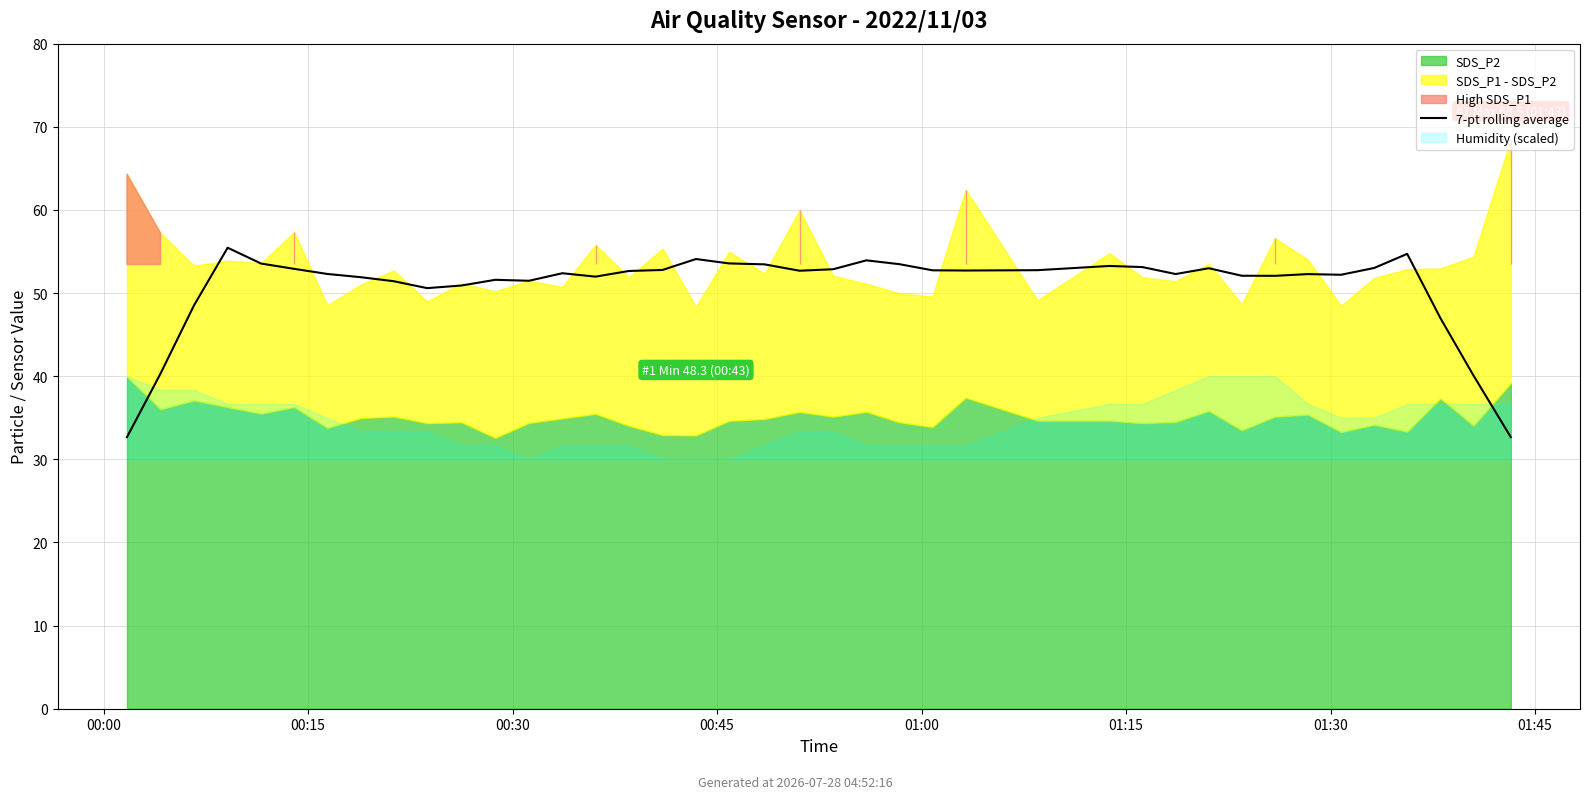

What is the approximate value at 30?

53.0